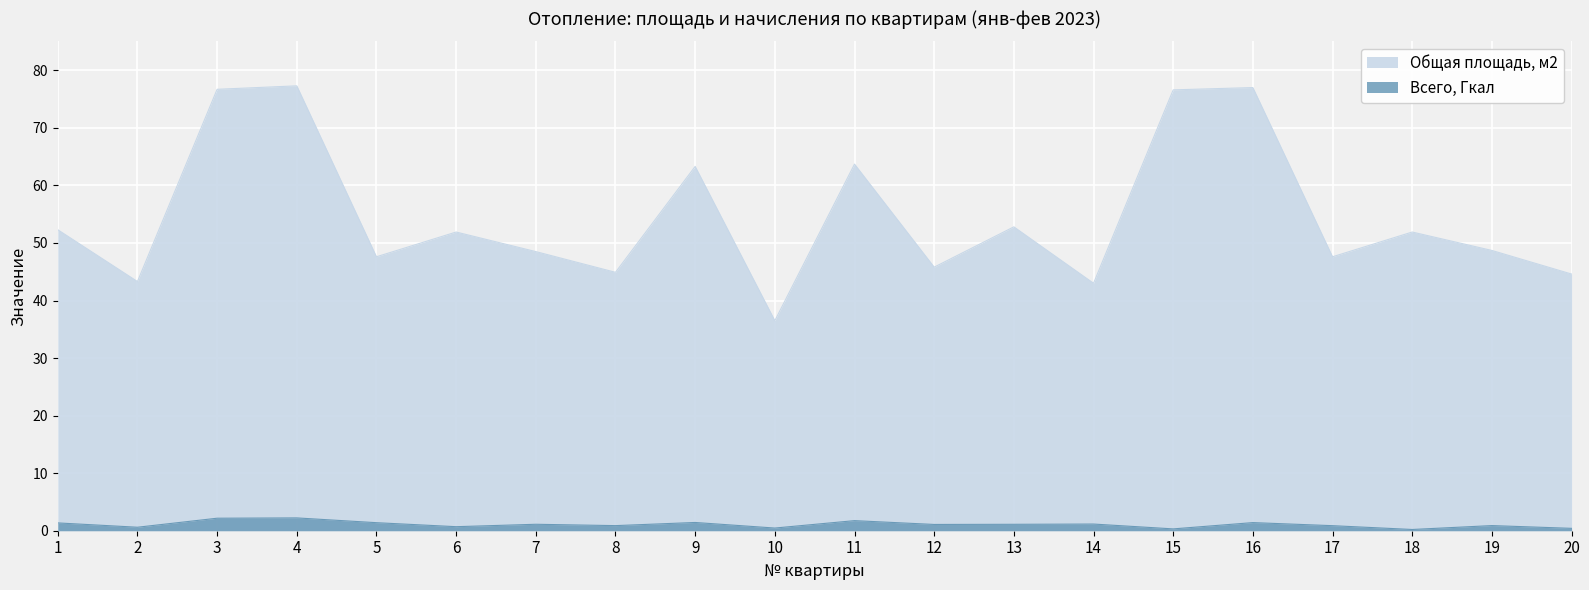

True or false: Общая площадь, м2 and Всего, Гкал cross at least once.

False